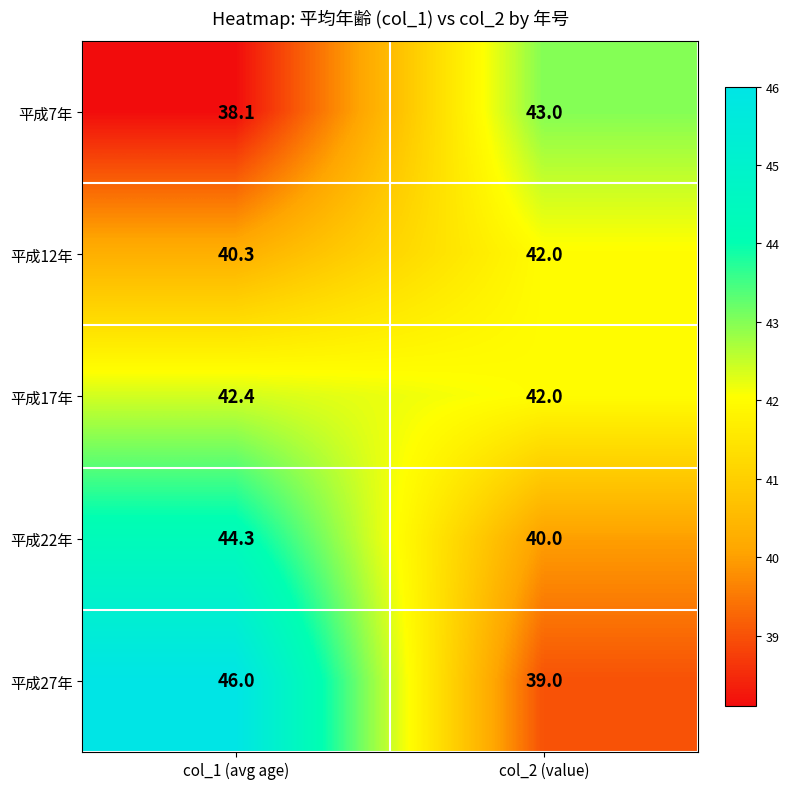

List the series in order of their peak value, lowest first.

平成12年, 平成17年, 平成7年, 平成22年, 平成27年